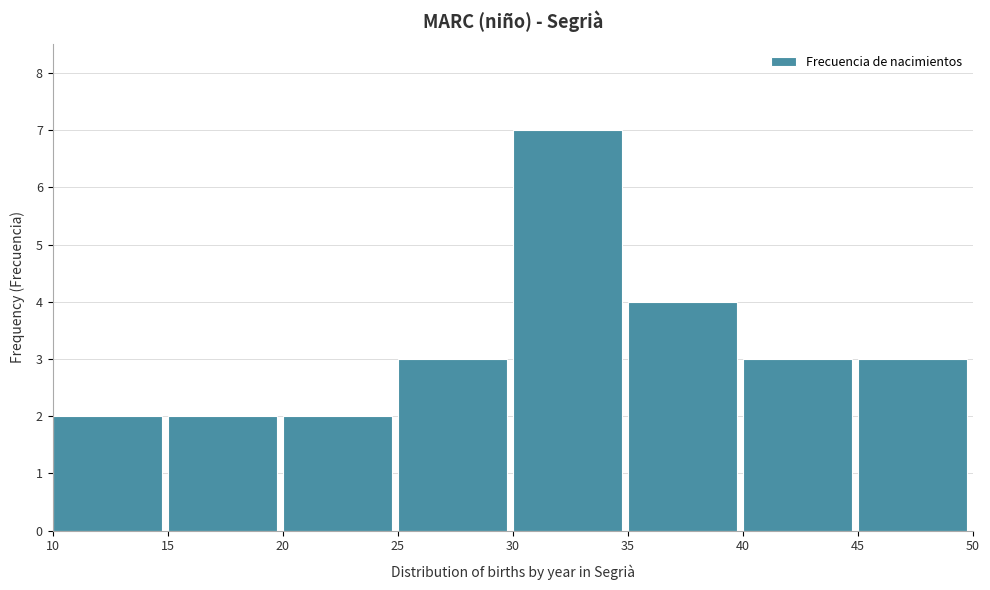

Over which range of the x-axis is the bar tallest?

30 to 35